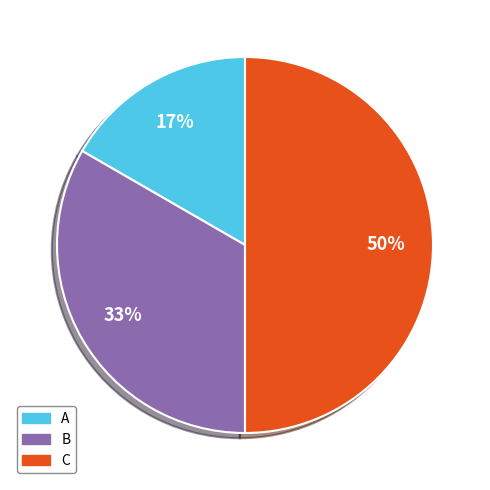

What percentage is the B slice, to the nearest percent?

33%